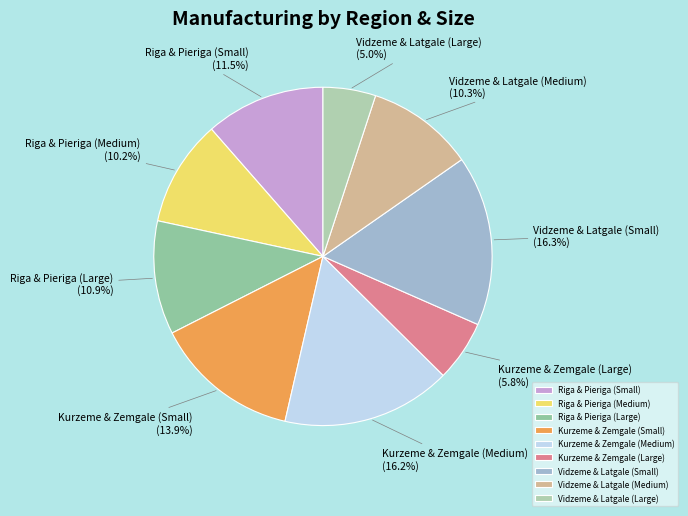

Which category has the smallest portion of the pie?

Vidzeme & Latgale (Large)